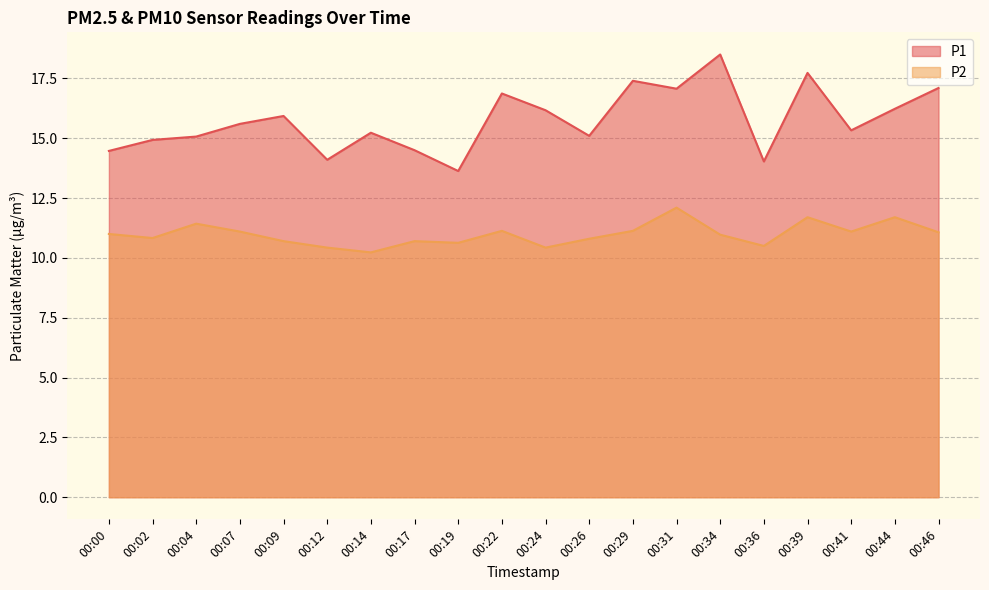

What is the spread (max minus min) of values at 00:14?

5.0